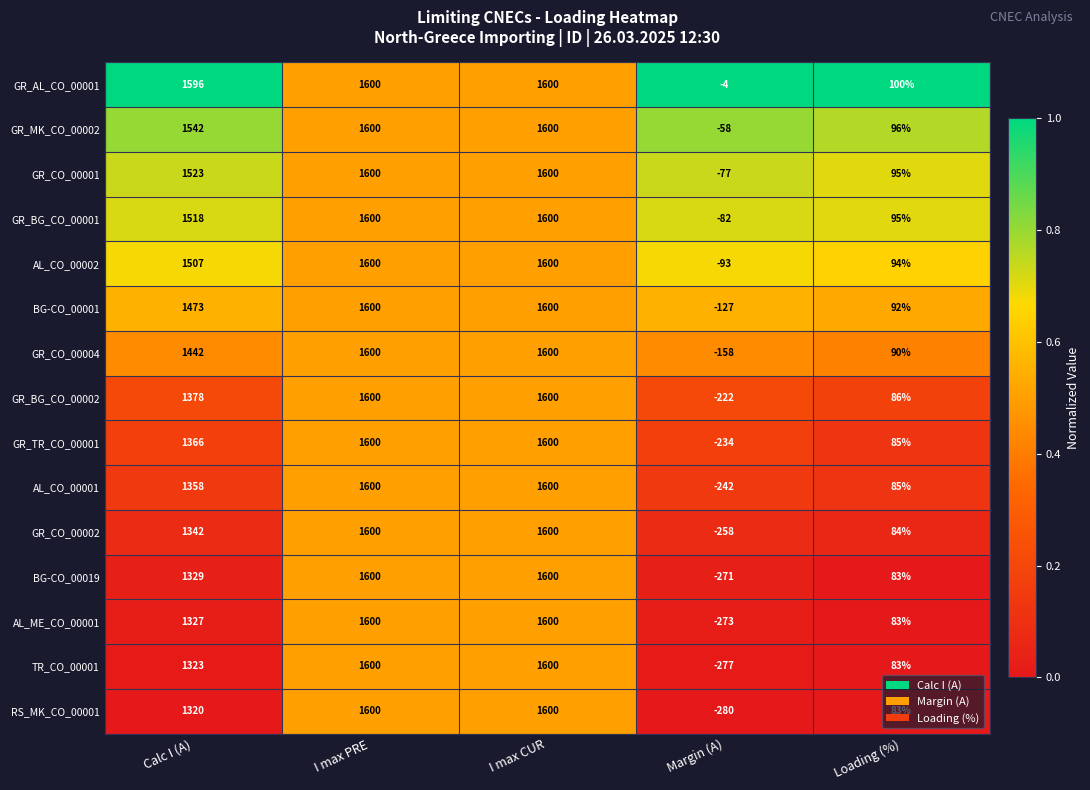

Where is GR_AL_CO_00001 nearest to the value 798?

Loading (%)